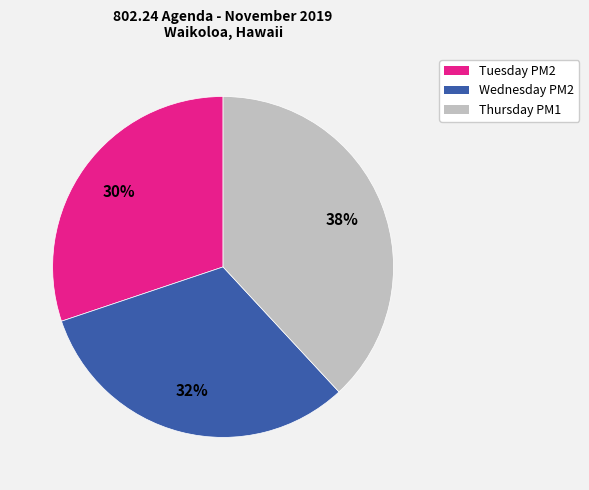

To the nearest percent, what is the difference between the largest and smallest slice percentages?

8%